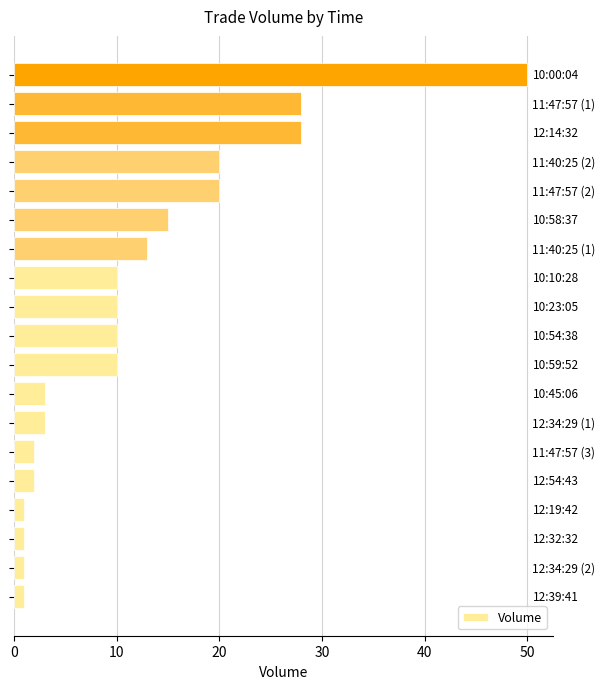

What is the difference between the maximum and minimum values?

49